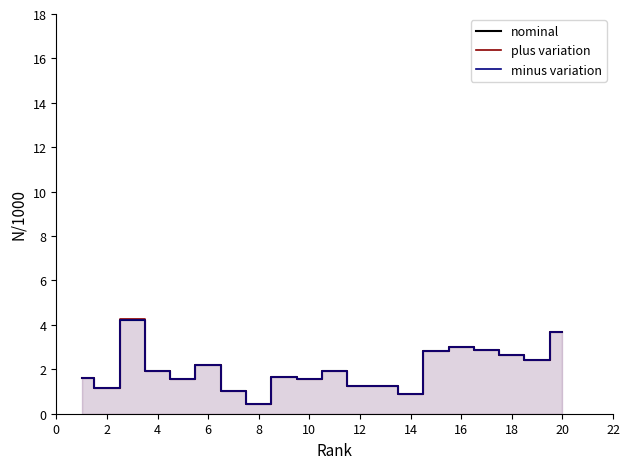

In nominal, how many points are higher than both neighbors (excluding endpoints)?

5